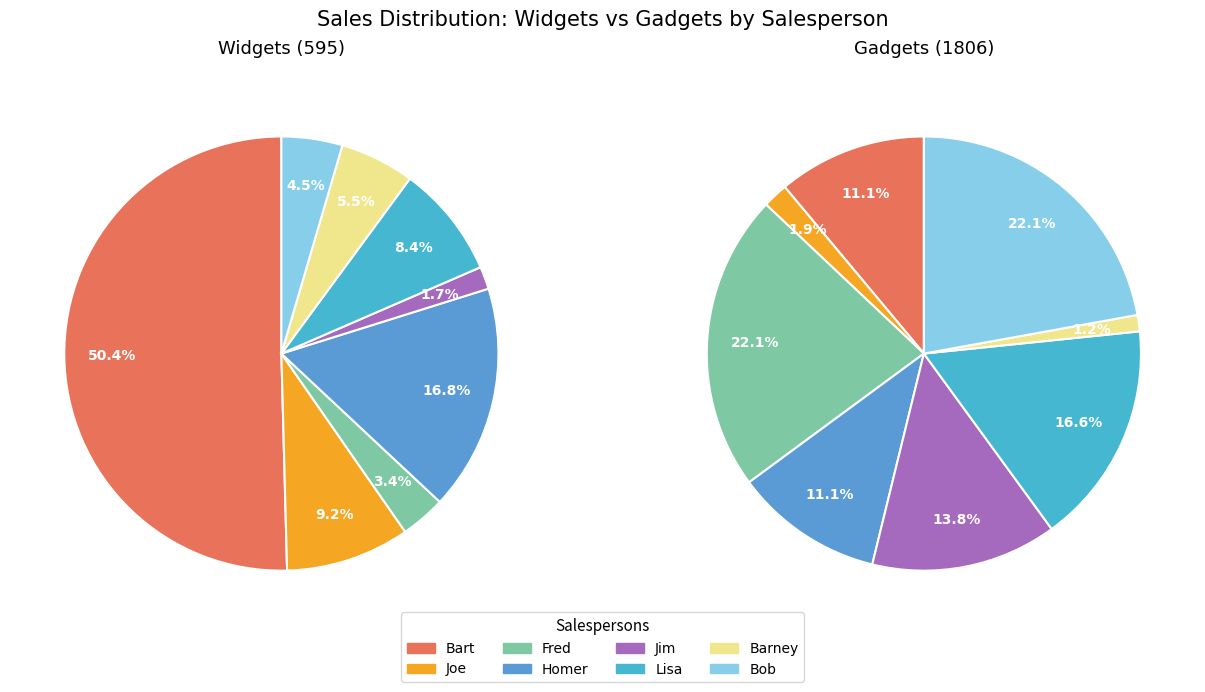

Do Homer and Jim together represent more than half of the pie?

No